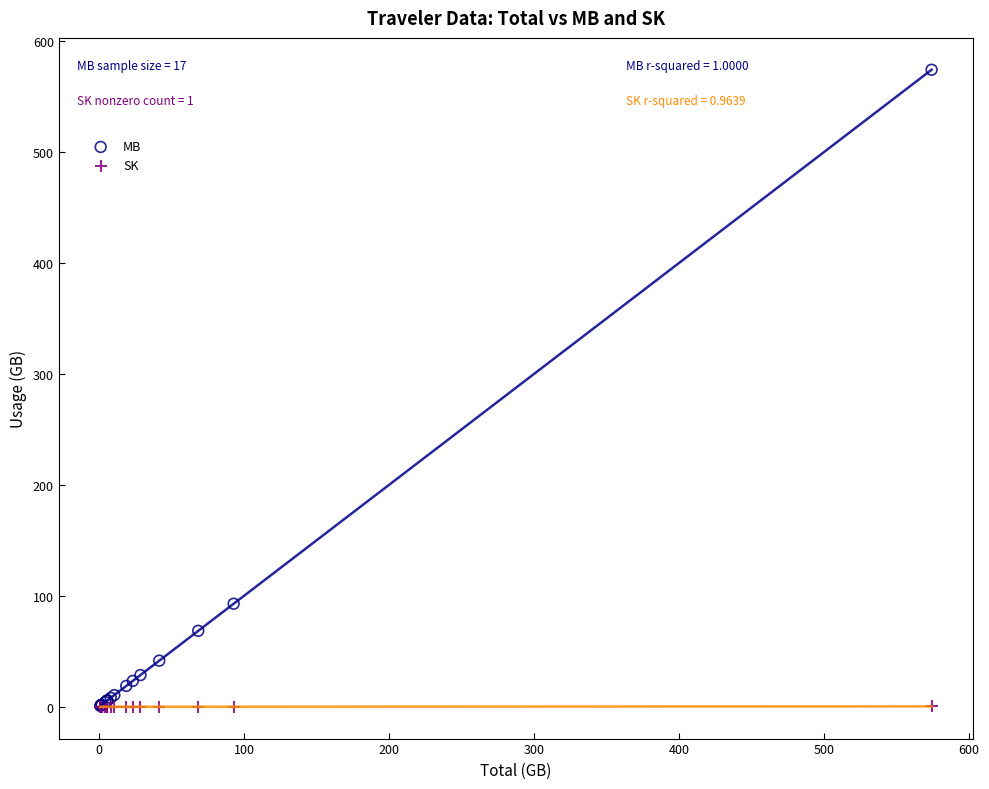

Across all series, what Y value is closest to 287?

92.8